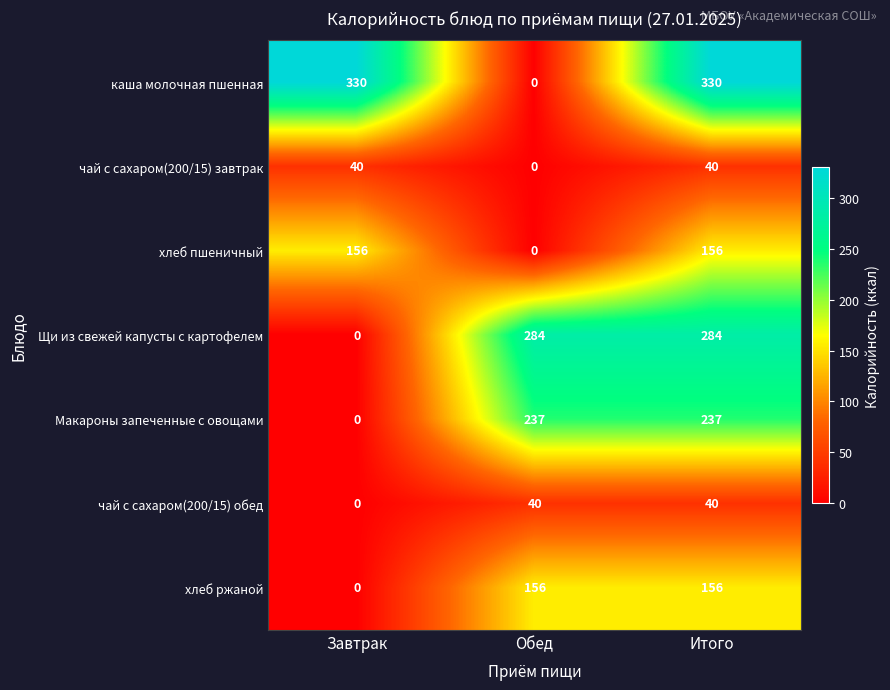

At which category is the sum across all series the highest?

Итого